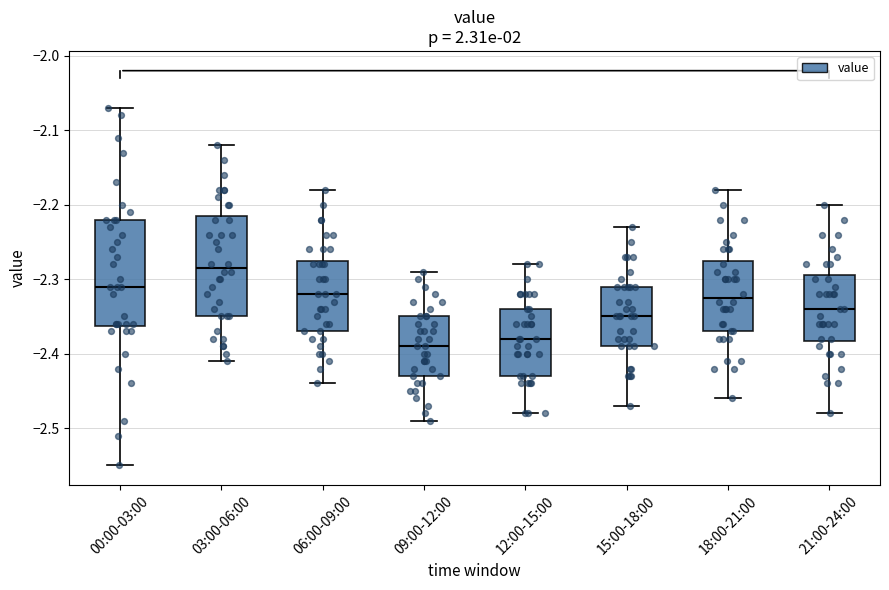

Which box has the highest median line?

03:00-06:00